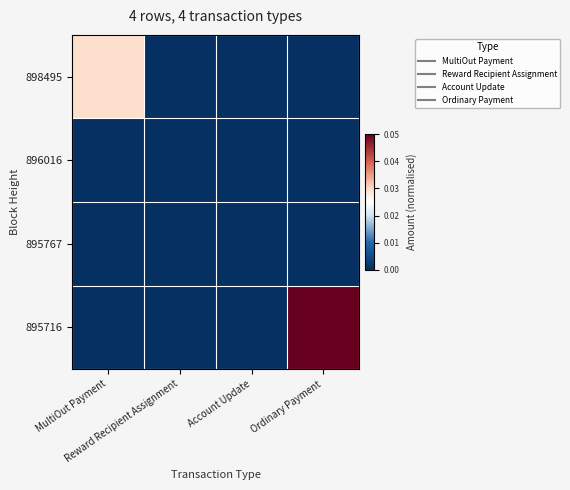

At MultiOut Payment, list the series in order from smallest to largest.

896016, 895767, 895716, 898495